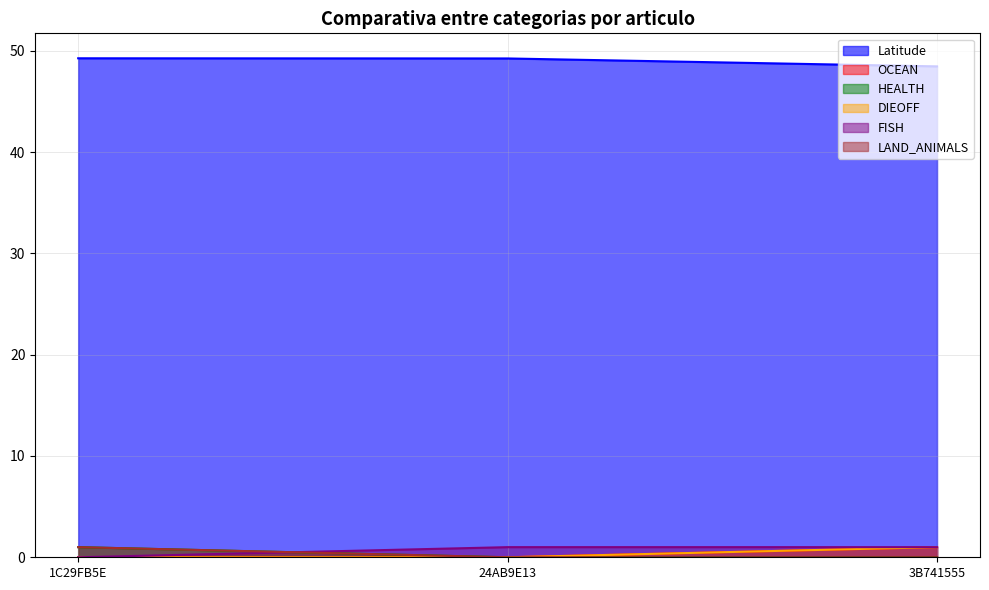

Reading left to right, transcribe all the data shown in this chart.

Latitude: 1C29FB5E=49.2	24AB9E13=49.2	3B741555=48.5
OCEAN: 1C29FB5E=0.0	24AB9E13=0.0	3B741555=1.0
HEALTH: 1C29FB5E=1.0	24AB9E13=0.0	3B741555=0.0
DIEOFF: 1C29FB5E=0.0	24AB9E13=0.0	3B741555=1.0
FISH: 1C29FB5E=0.0	24AB9E13=1.0	3B741555=1.0
LAND_ANIMALS: 1C29FB5E=1.0	24AB9E13=0.0	3B741555=0.0